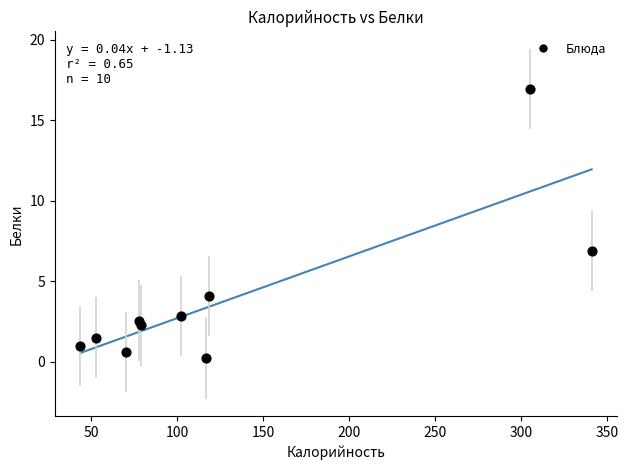

What is the average Y value?

3.9